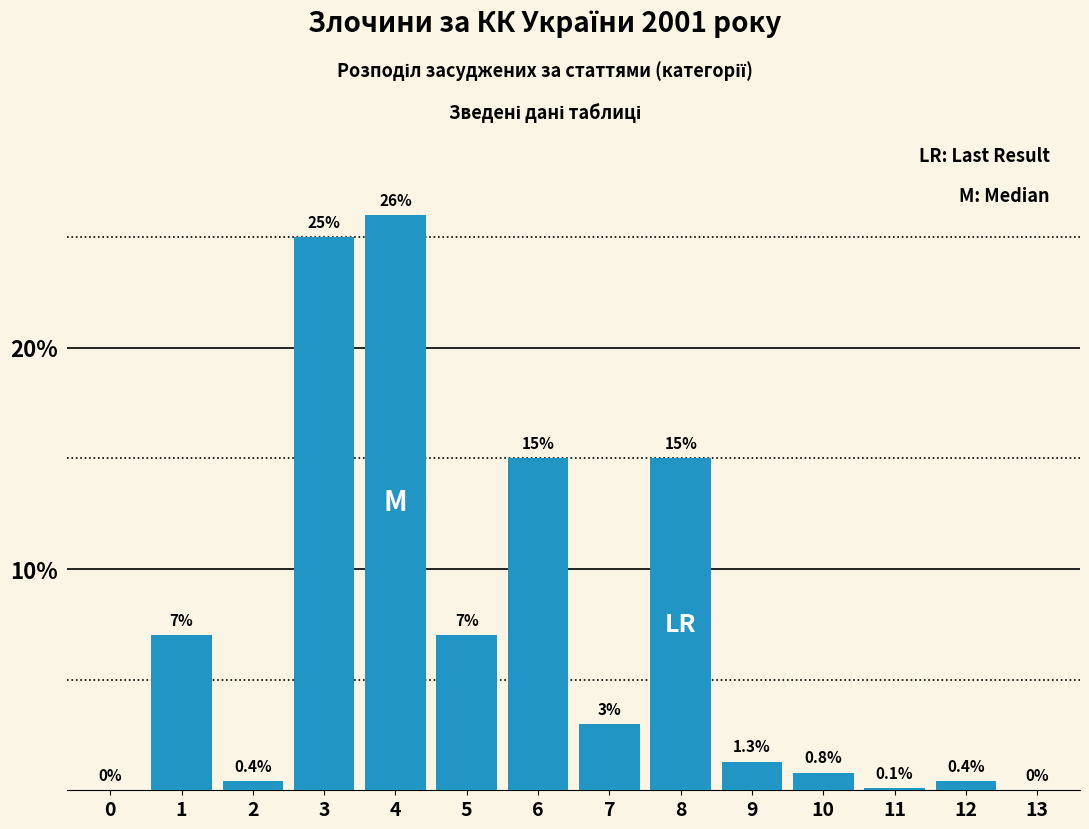

True or false: the data shows -16.5 at 0.

False